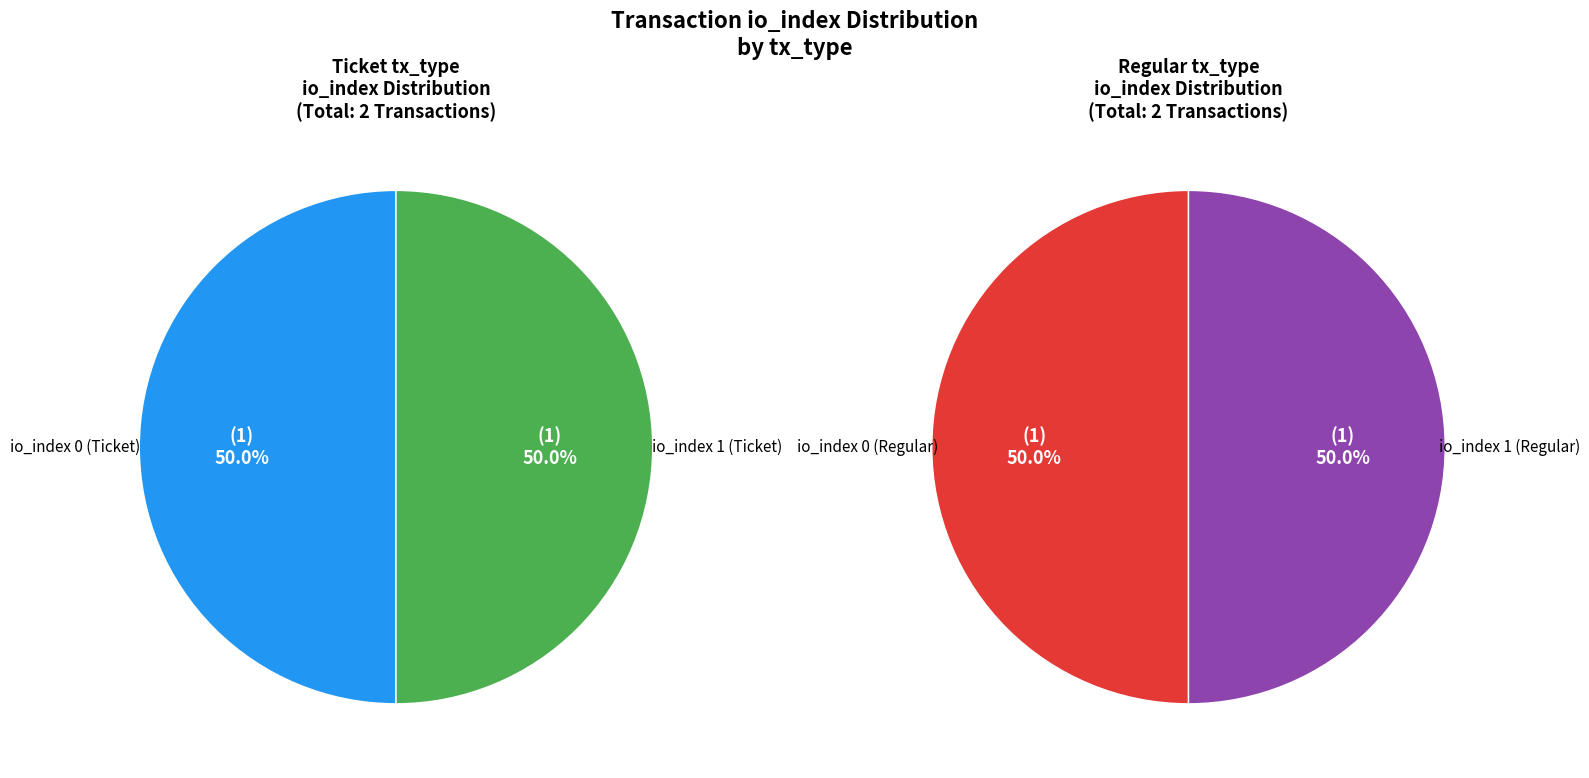

How many slices are in this pie chart?

2